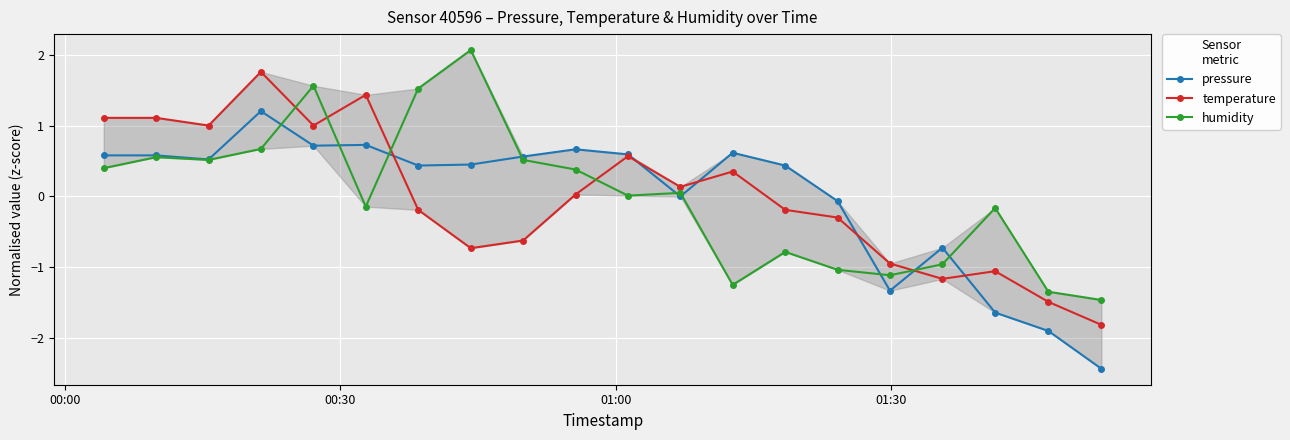

How many values in the humidity series are below 0?

9